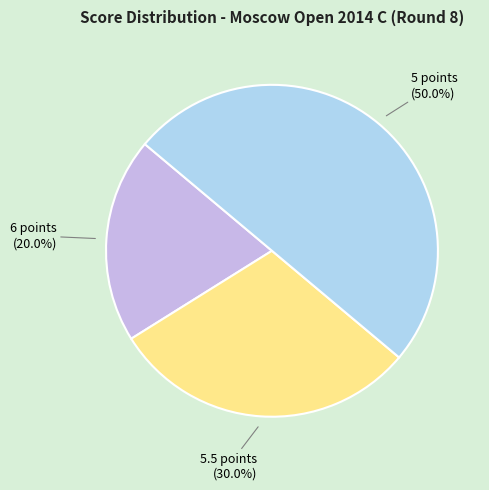

How many segments does this pie chart have?

3